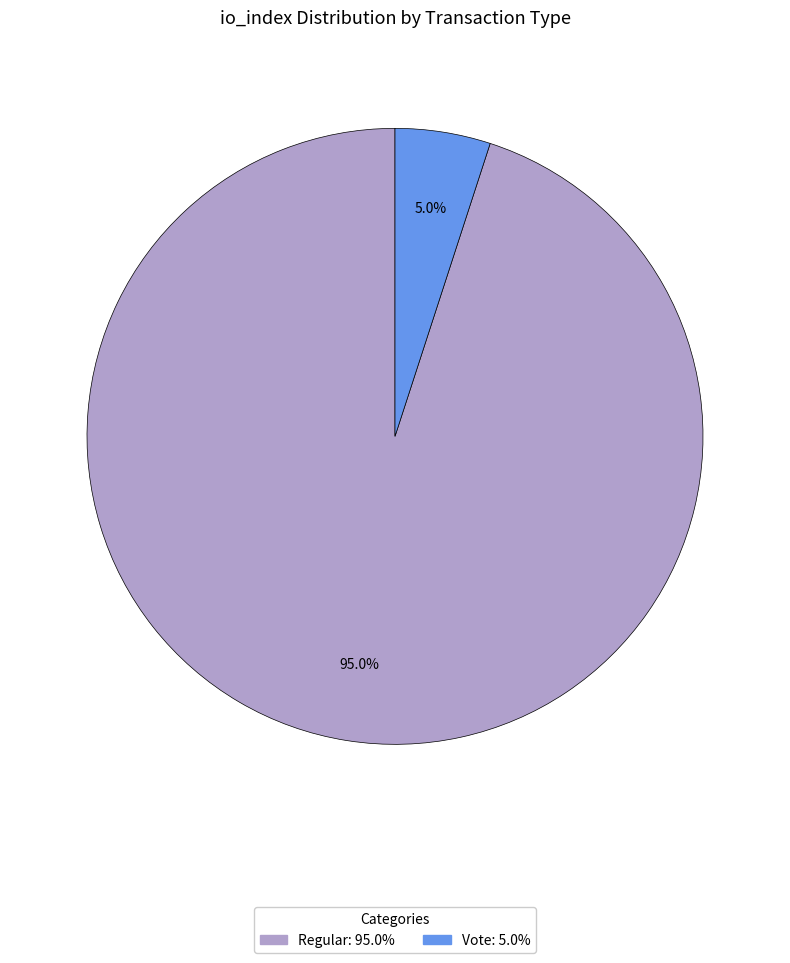

Is there a majority slice in this chart?

Yes